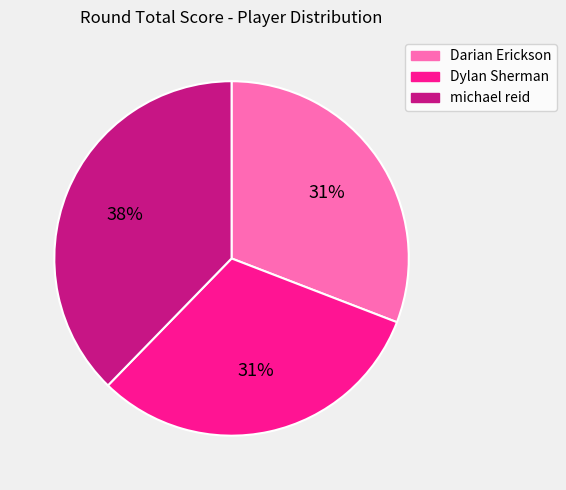

How many slices are in this pie chart?

3